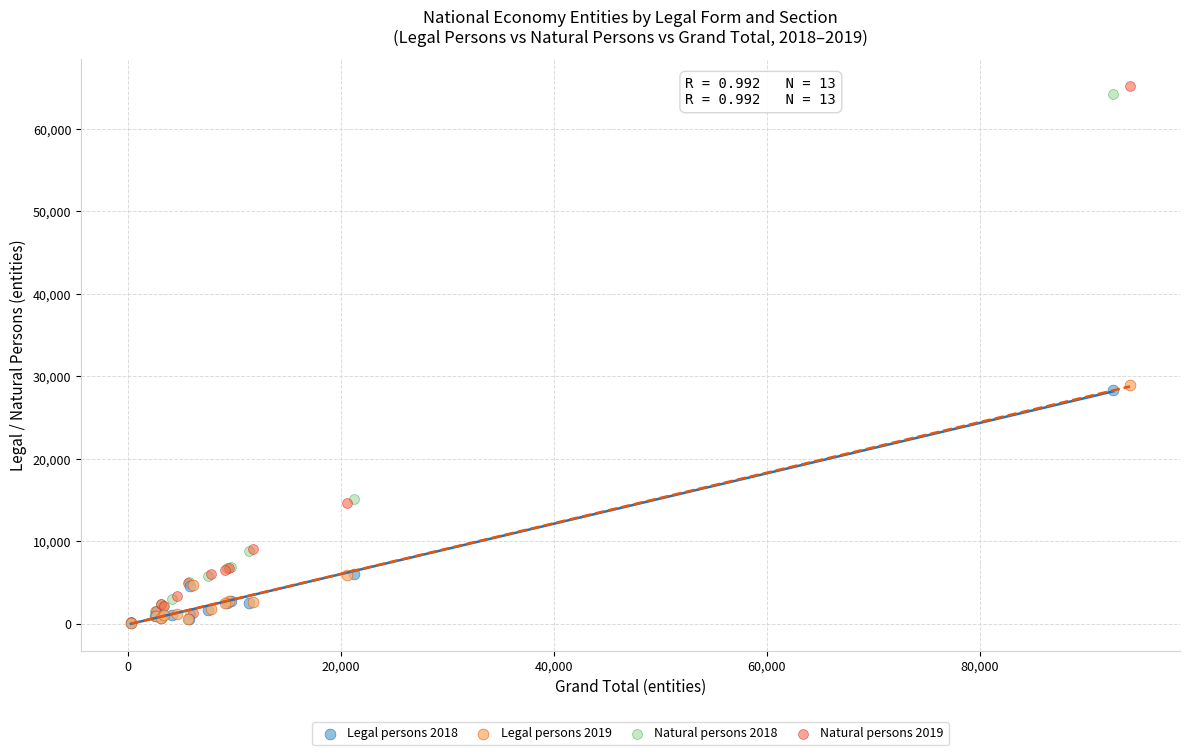

Which series has the largest Y range (max minus min)?

Natural persons 2019